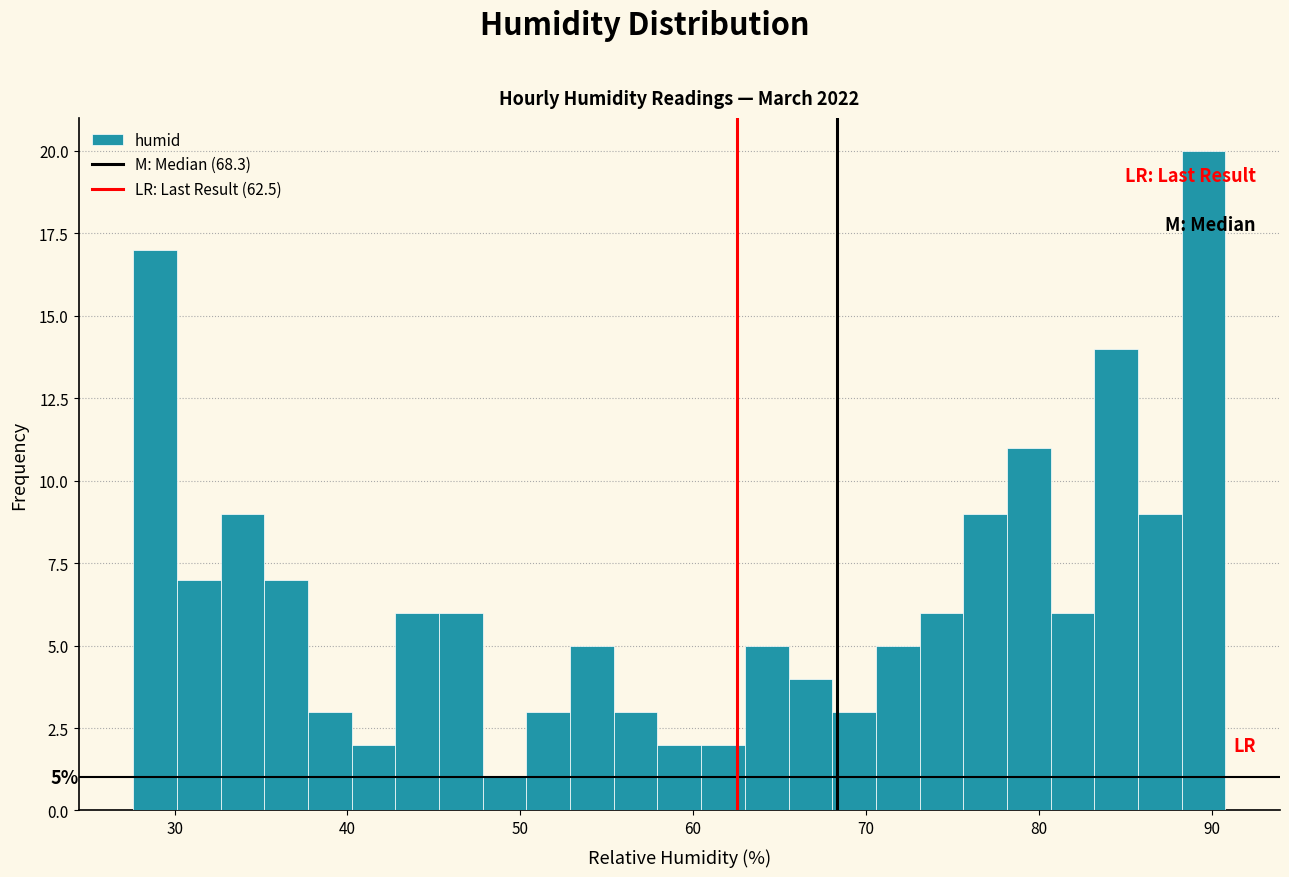

Around what value on the x-axis is the tallest bar? Give the approximate position of its centre, as read against the axis.

90